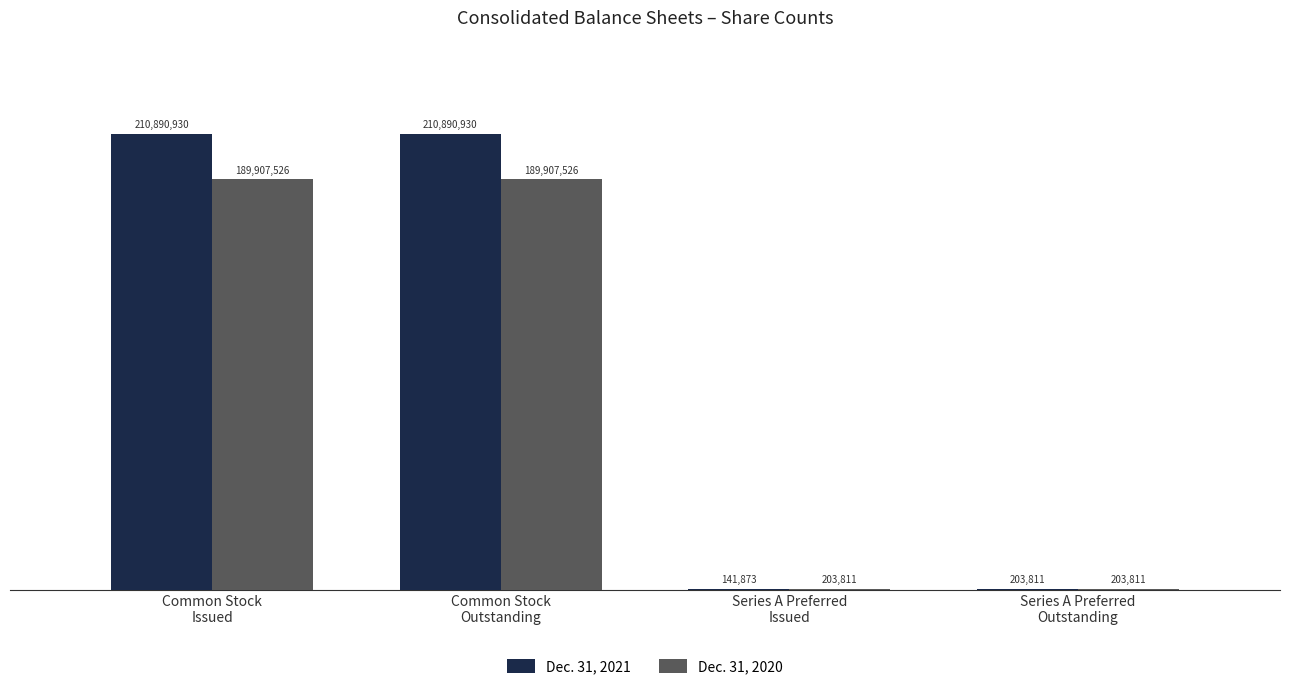

What are all the series names shown in the legend?

Dec. 31, 2021, Dec. 31, 2020